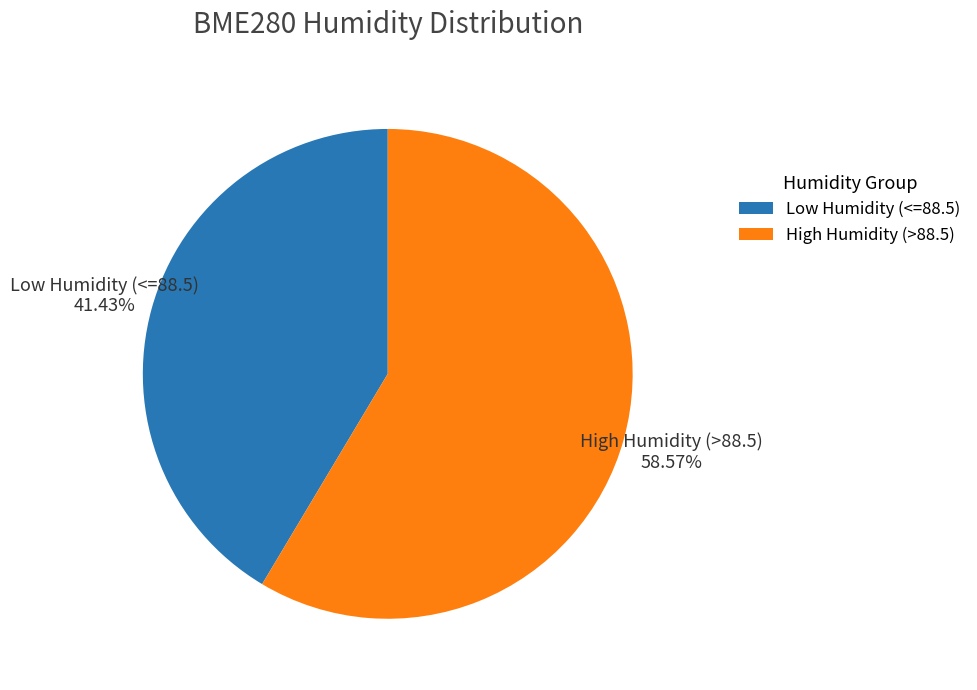

Which category has the smallest portion of the pie?

Low Humidity (<=88.5)